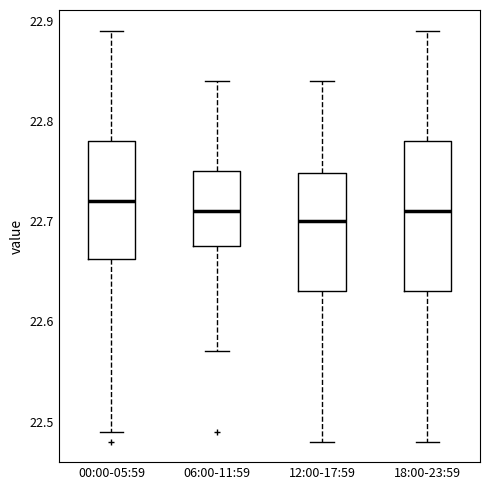

Where does the median line of the box for 06:00-11:59 sit on the y-axis? The values are not printed on the chart, so give them approximately, as read against the axis.

22.71